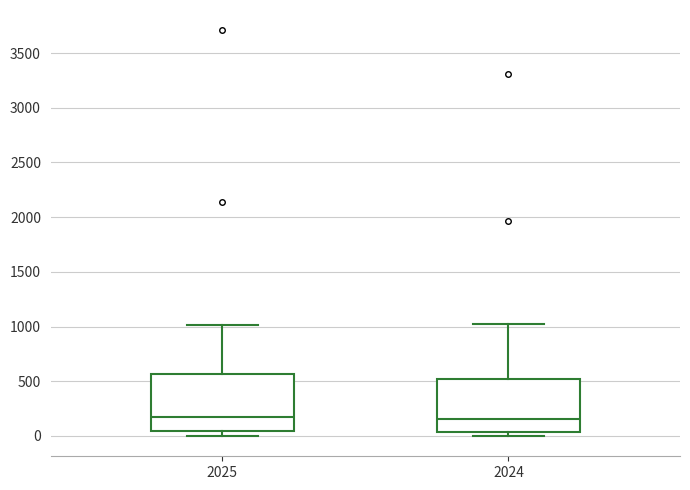

Reading left to right, read every box against the y-axis: the position of its median line, the range the box covers, and the ends of its whiskers. The values are not printed on the chart, so give them approximately, as read against the axis.

2025: median 150, box 50 to 550, whiskers 0 to 1000
2024: median 150, box 50 to 500, whiskers 0 to 1000